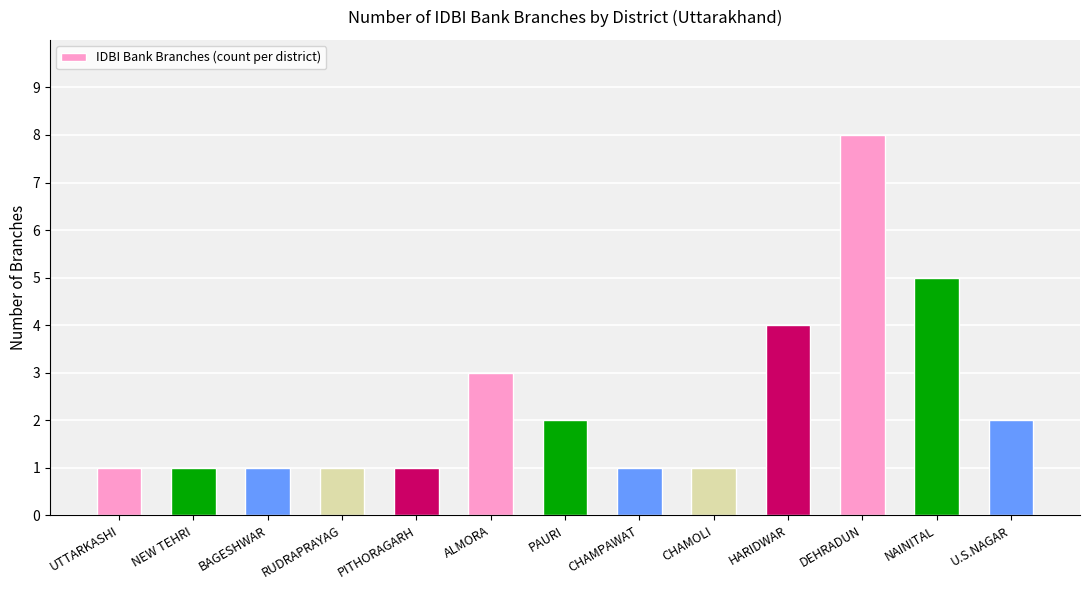

Between UTTARKASHI and U.S.NAGAR, which is larger?

U.S.NAGAR